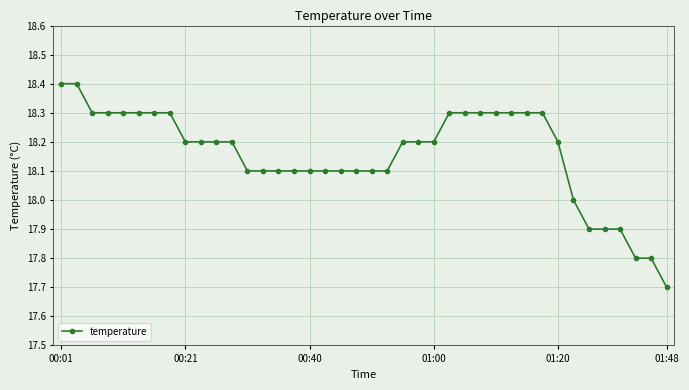

What is the difference between the second highest and minimum values?

0.7